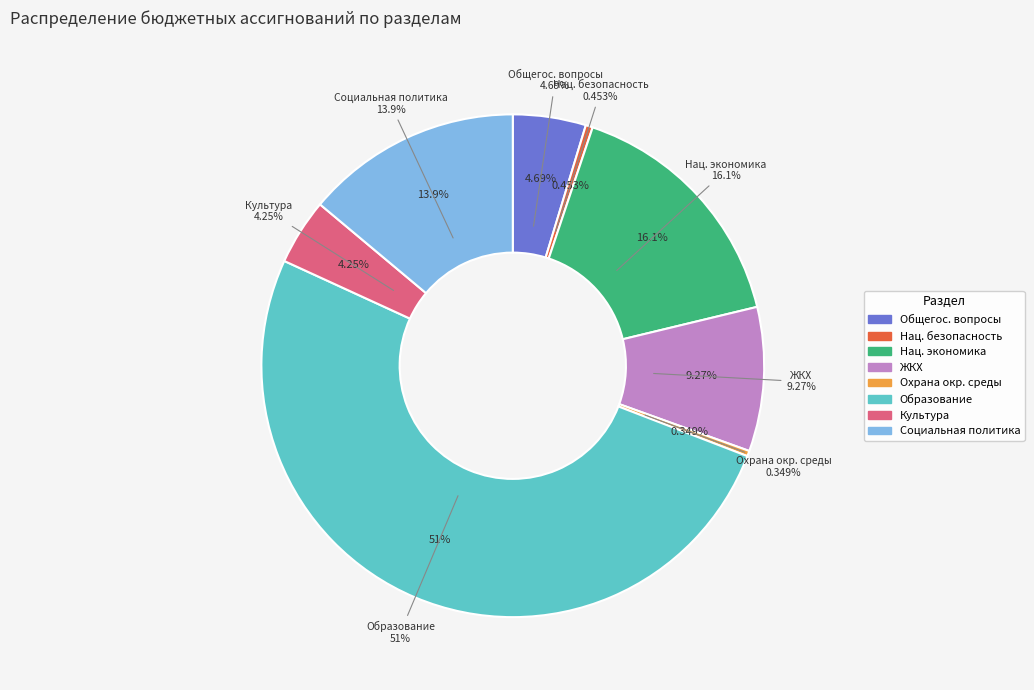

To the nearest percent, what portion does Социальная политика represent?

14%